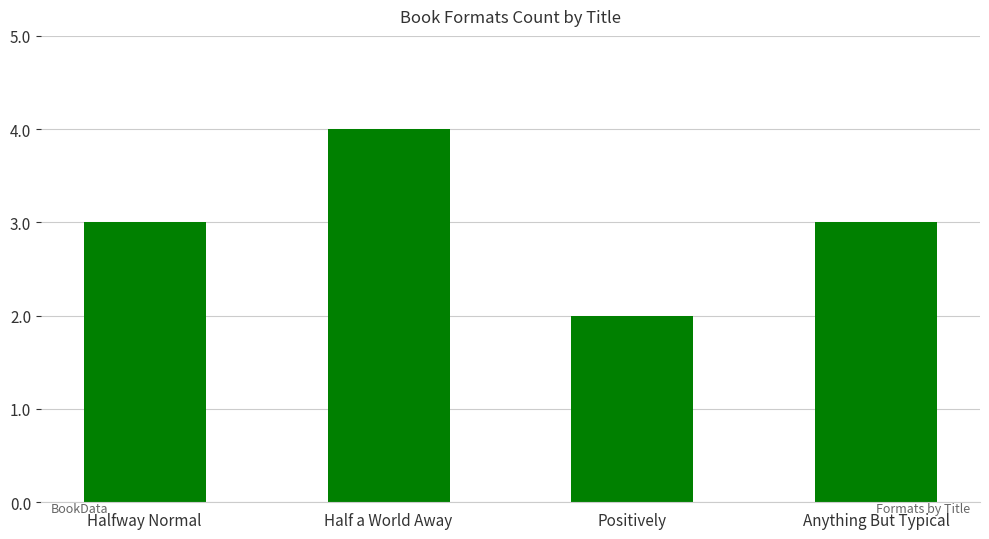

What is the sum of all values?

12